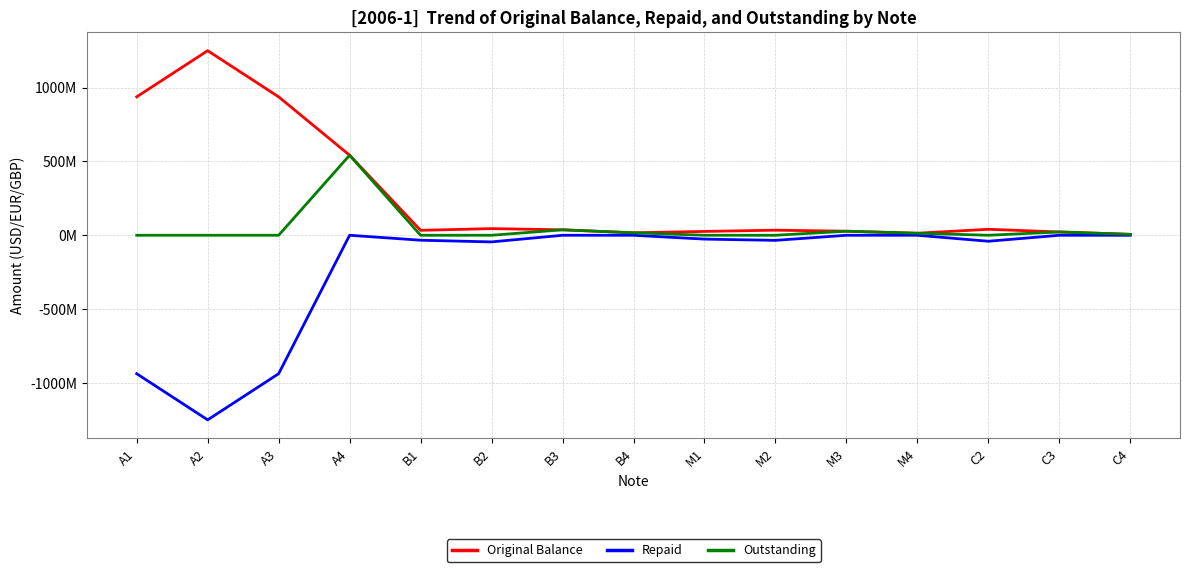

What is the sum of the Outstanding values at B3 and C2?

37000000.0